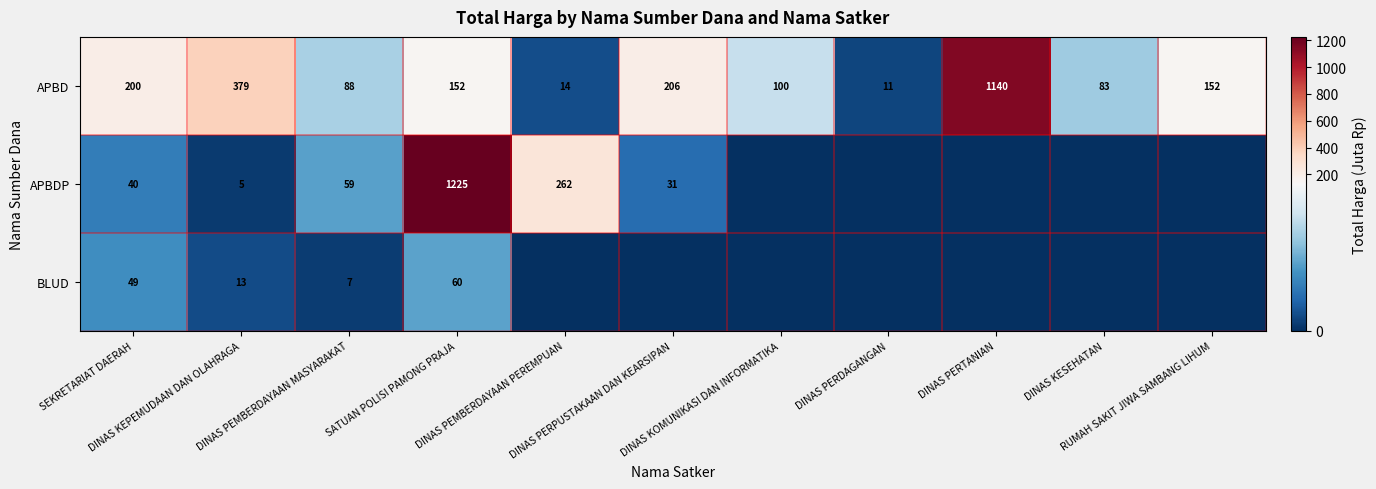

What is the highest value of the APBD series?

1140